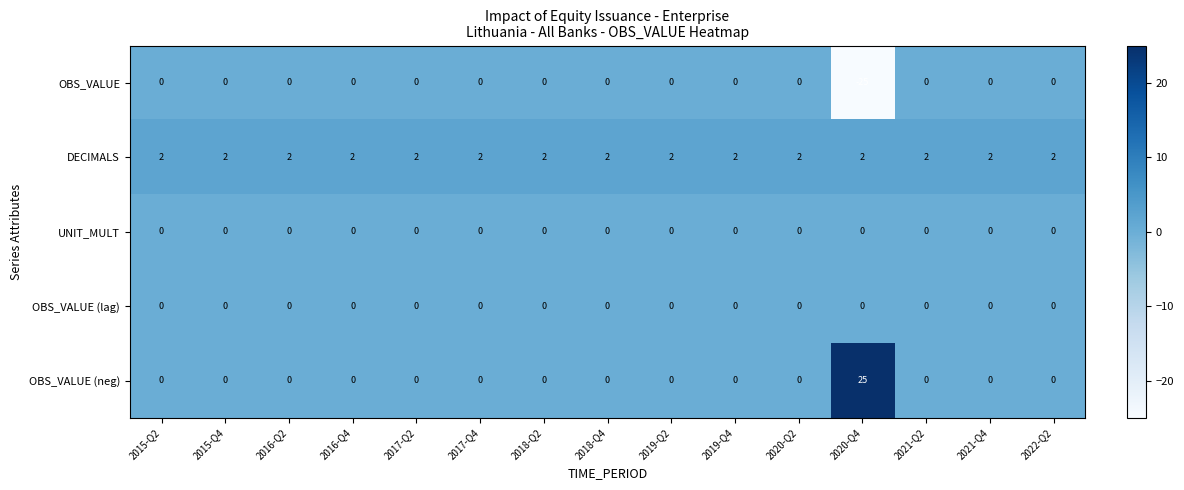

True or false: OBS_VALUE (neg) has a value of 0 at 2021-Q2.

True